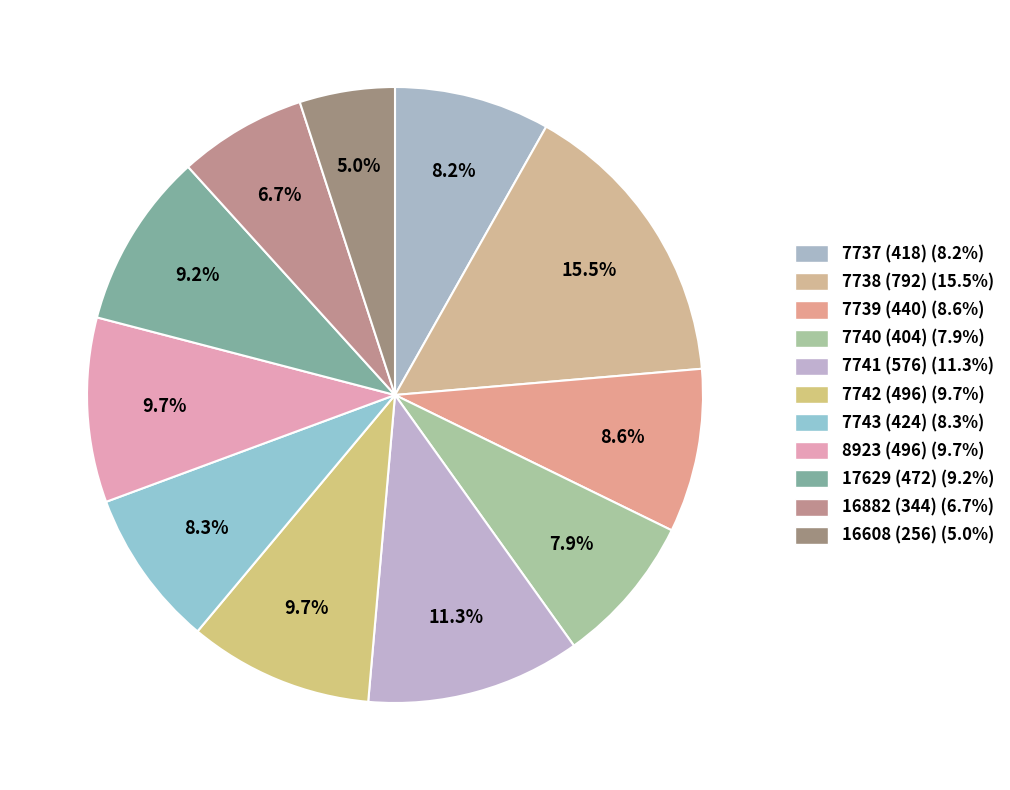

What percentage is the 7743 (424) slice, to the nearest percent?

8%